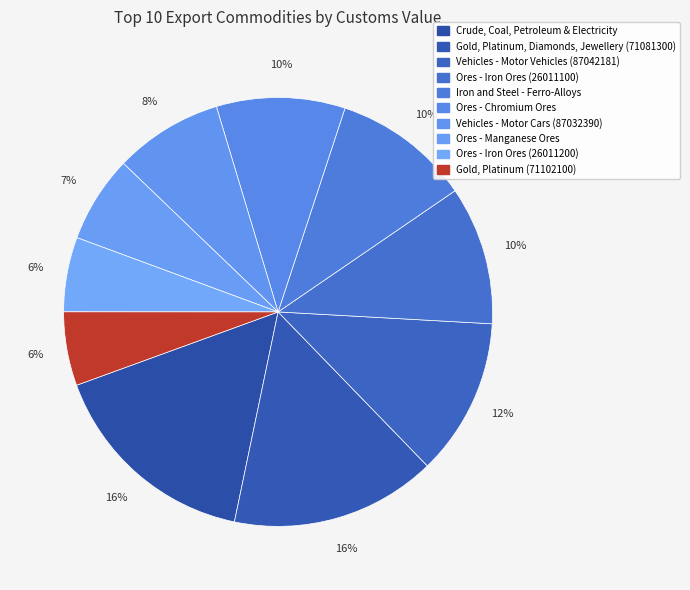

How many segments does this pie chart have?

10